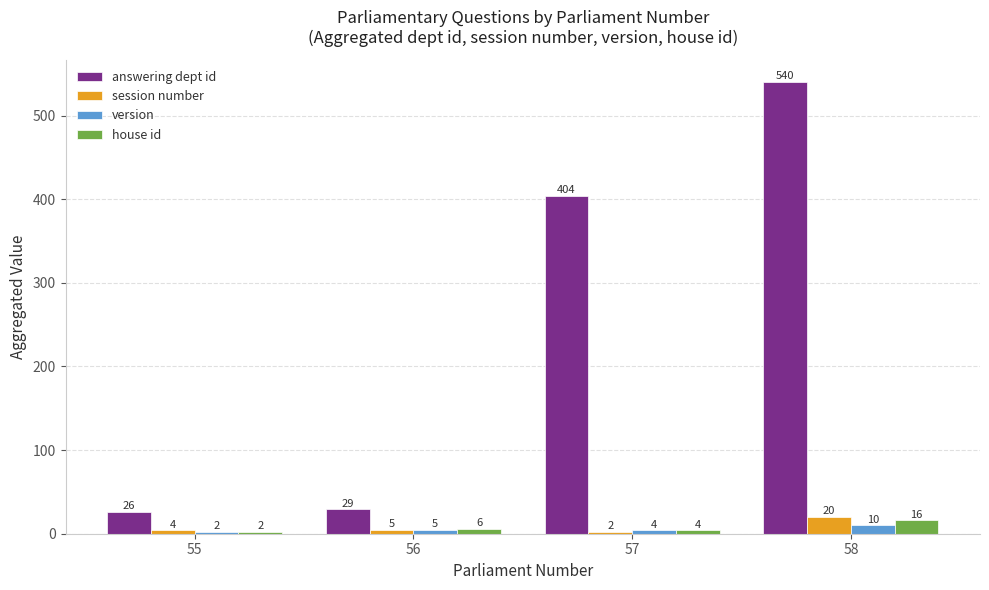

What value does the answering dept id series have at 56, to the nearest 10?

30